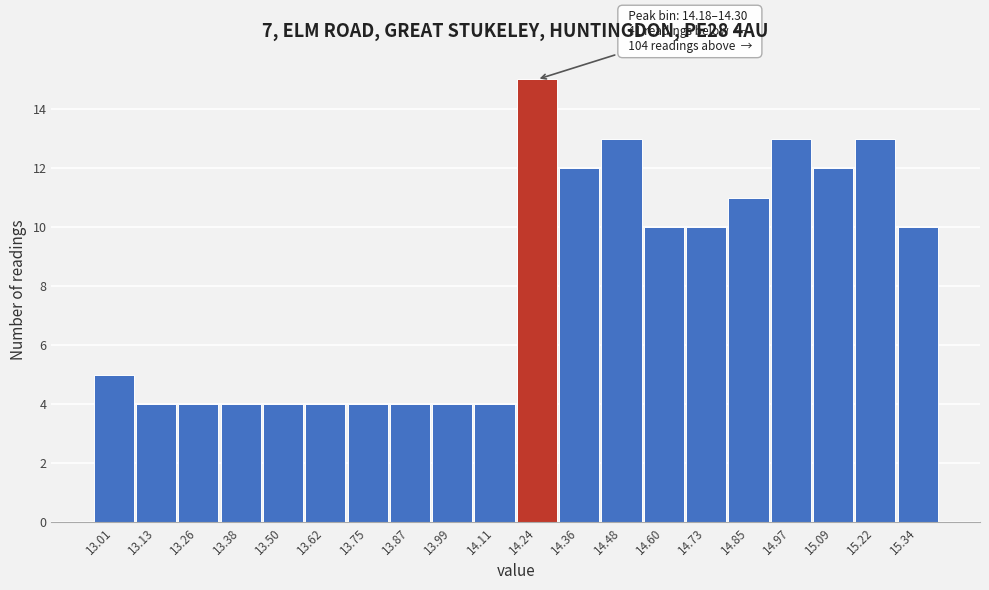

Which range on the x-axis has the tallest bar?

14.18 to 14.30